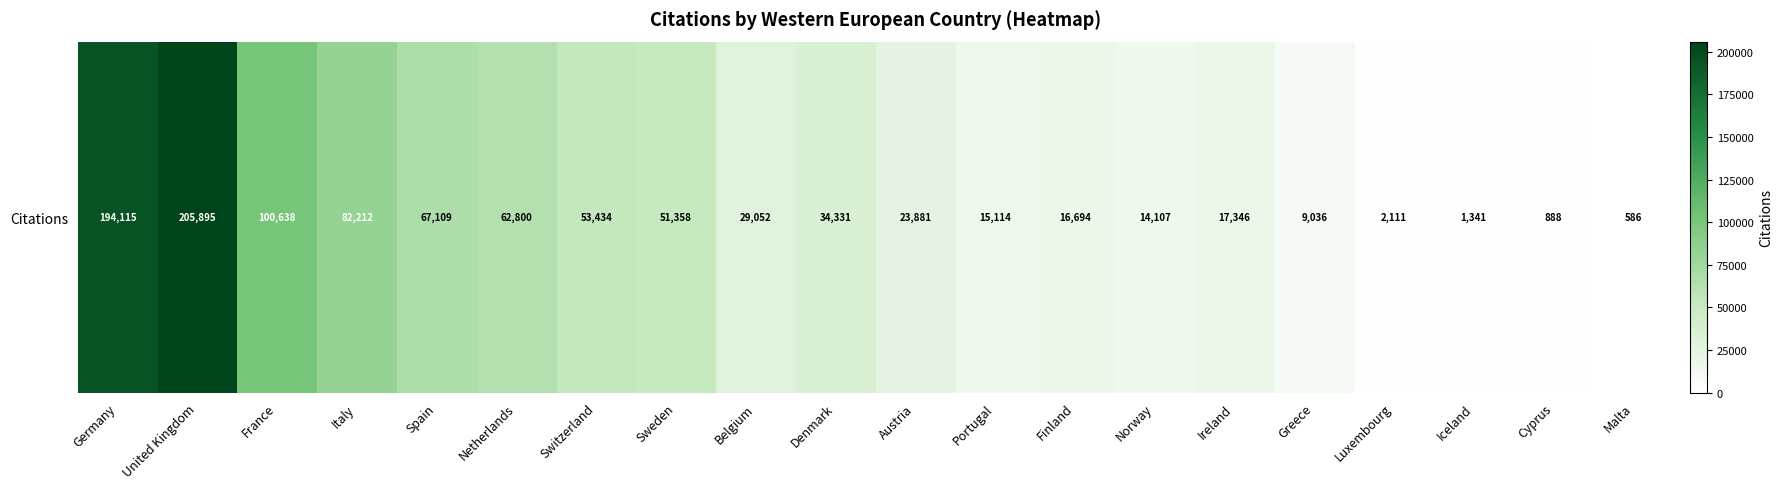

What is the average value?

49102